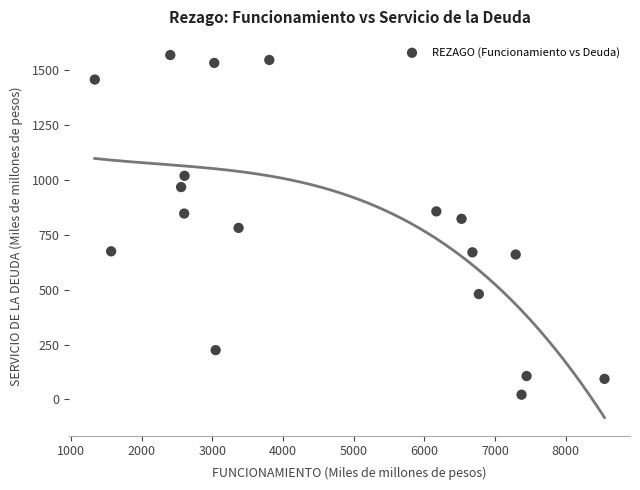

What is the range of Y values (max minus min)?

1547.2